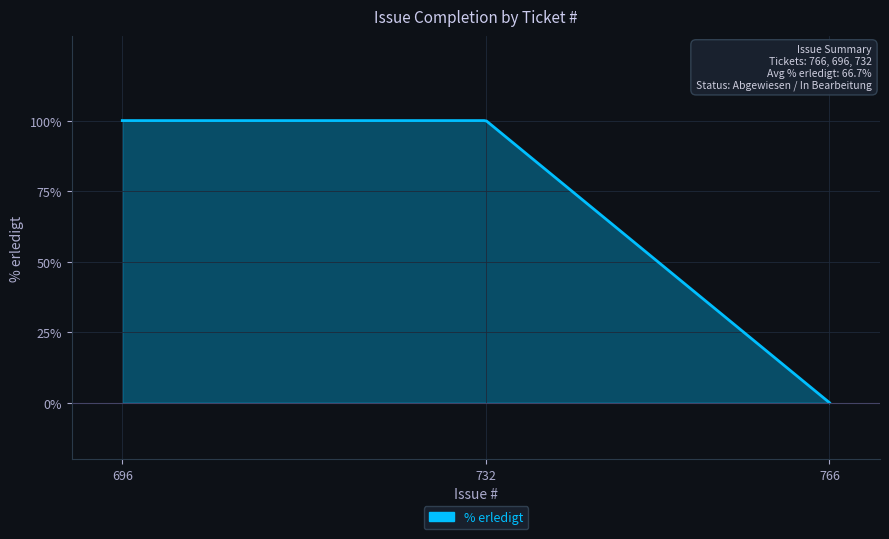

What is the difference between the maximum and minimum values?

100.0